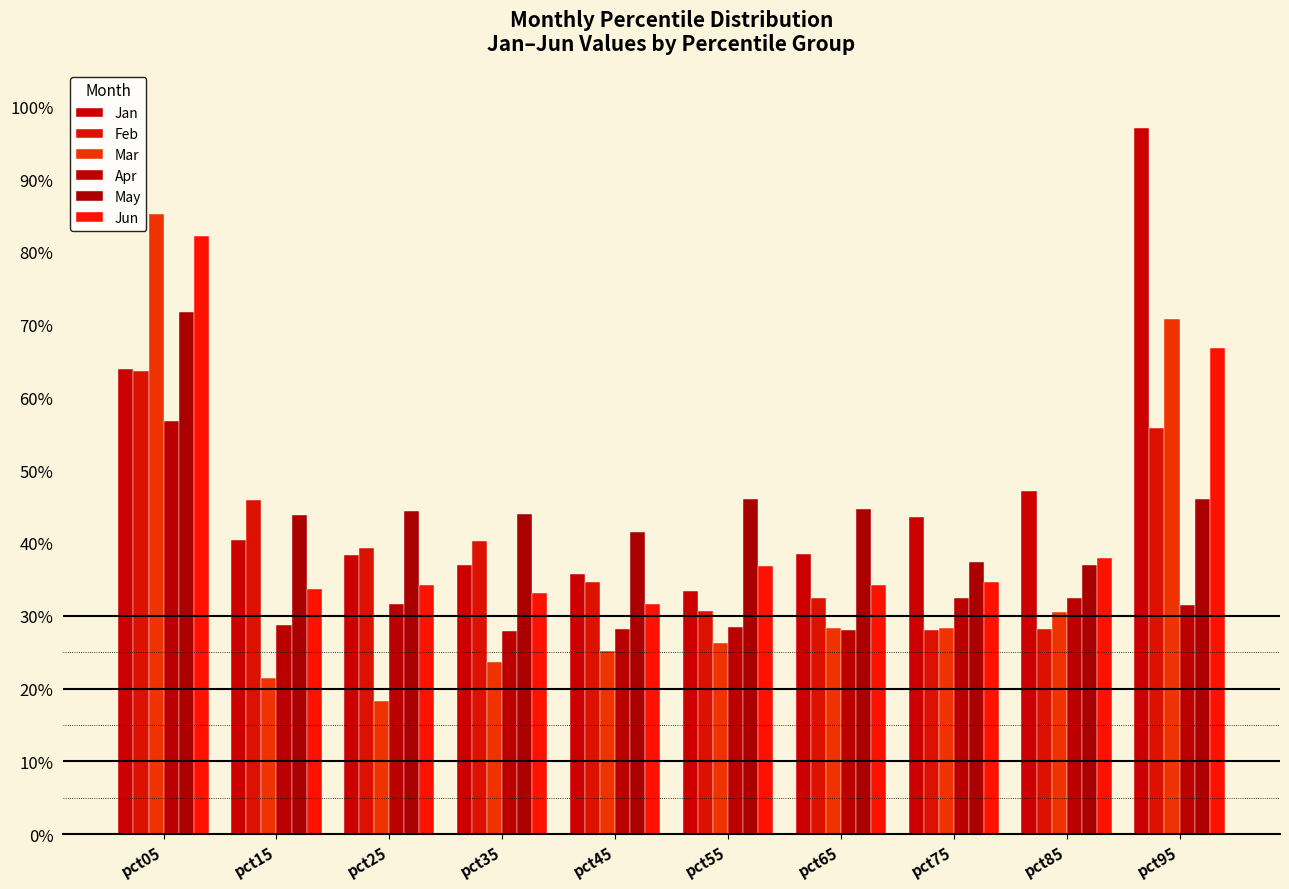

What is the value of the Feb bar at the 7th from the left?

0.3